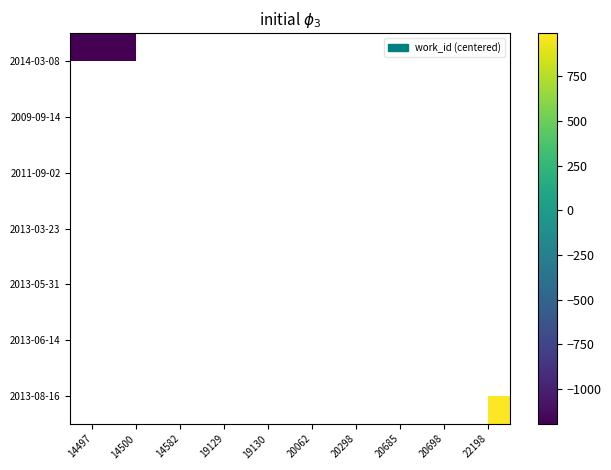

Between 20685 and 20698, which is larger?

20698